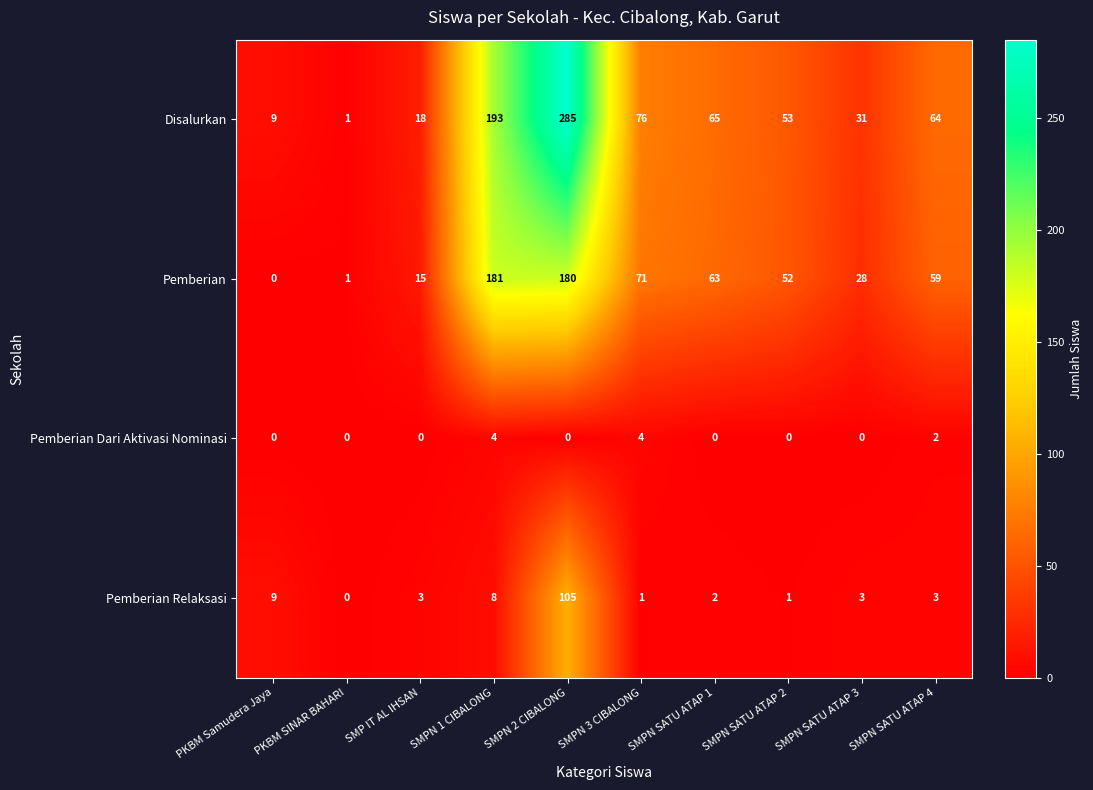

How many positive values does the Pemberian Relaksasi series have?

9